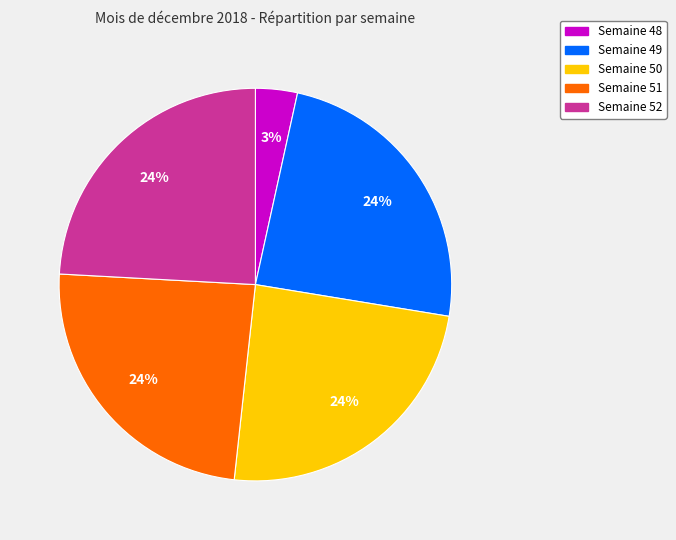

To the nearest percent, what is the difference between the largest and smallest slice percentages?

21%